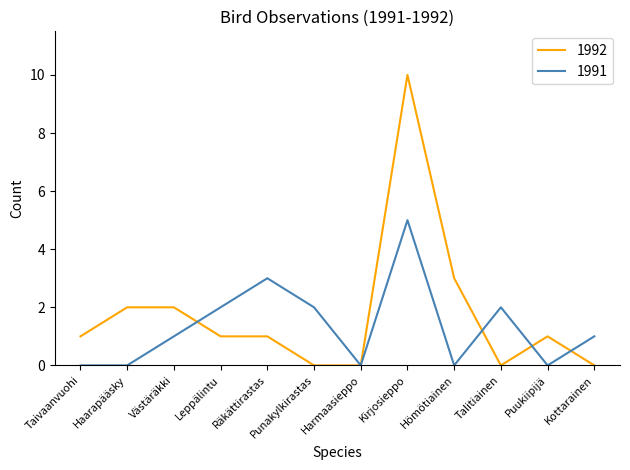

Rank the series at Kirjosieppo from highest to lowest value.

1992, 1991